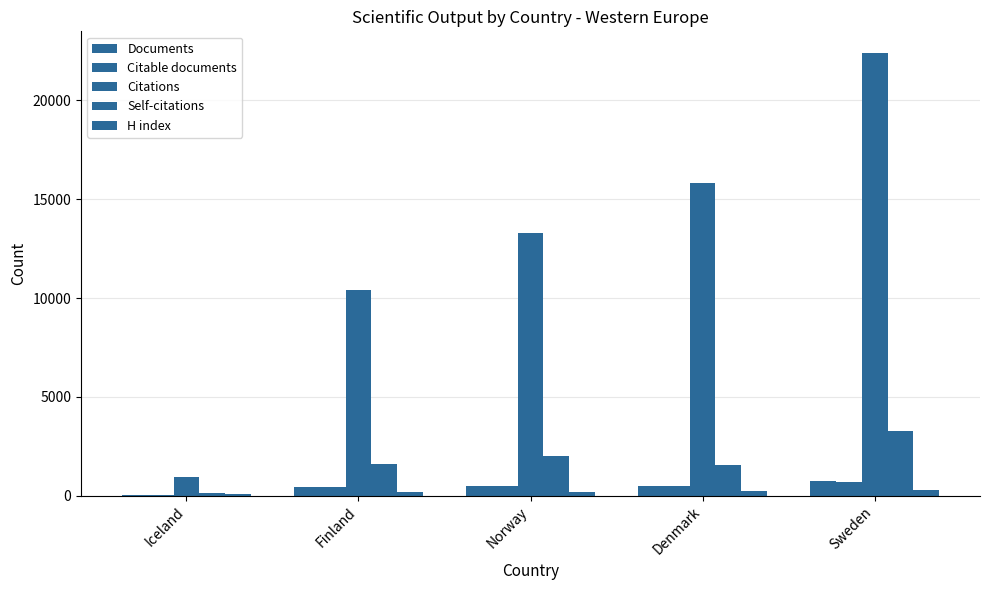

What is the maximum value shown in the chart?

22380